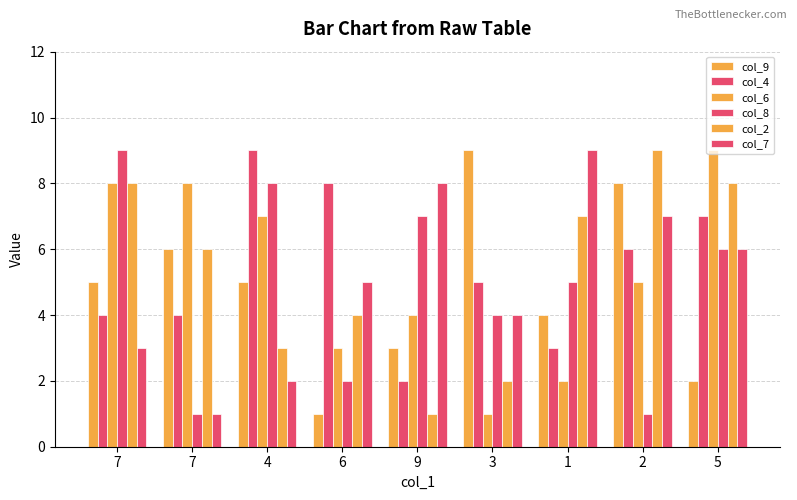

Rank the series at 7 from lowest to highest value.

col_7, col_4, col_9, col_6, col_2, col_8